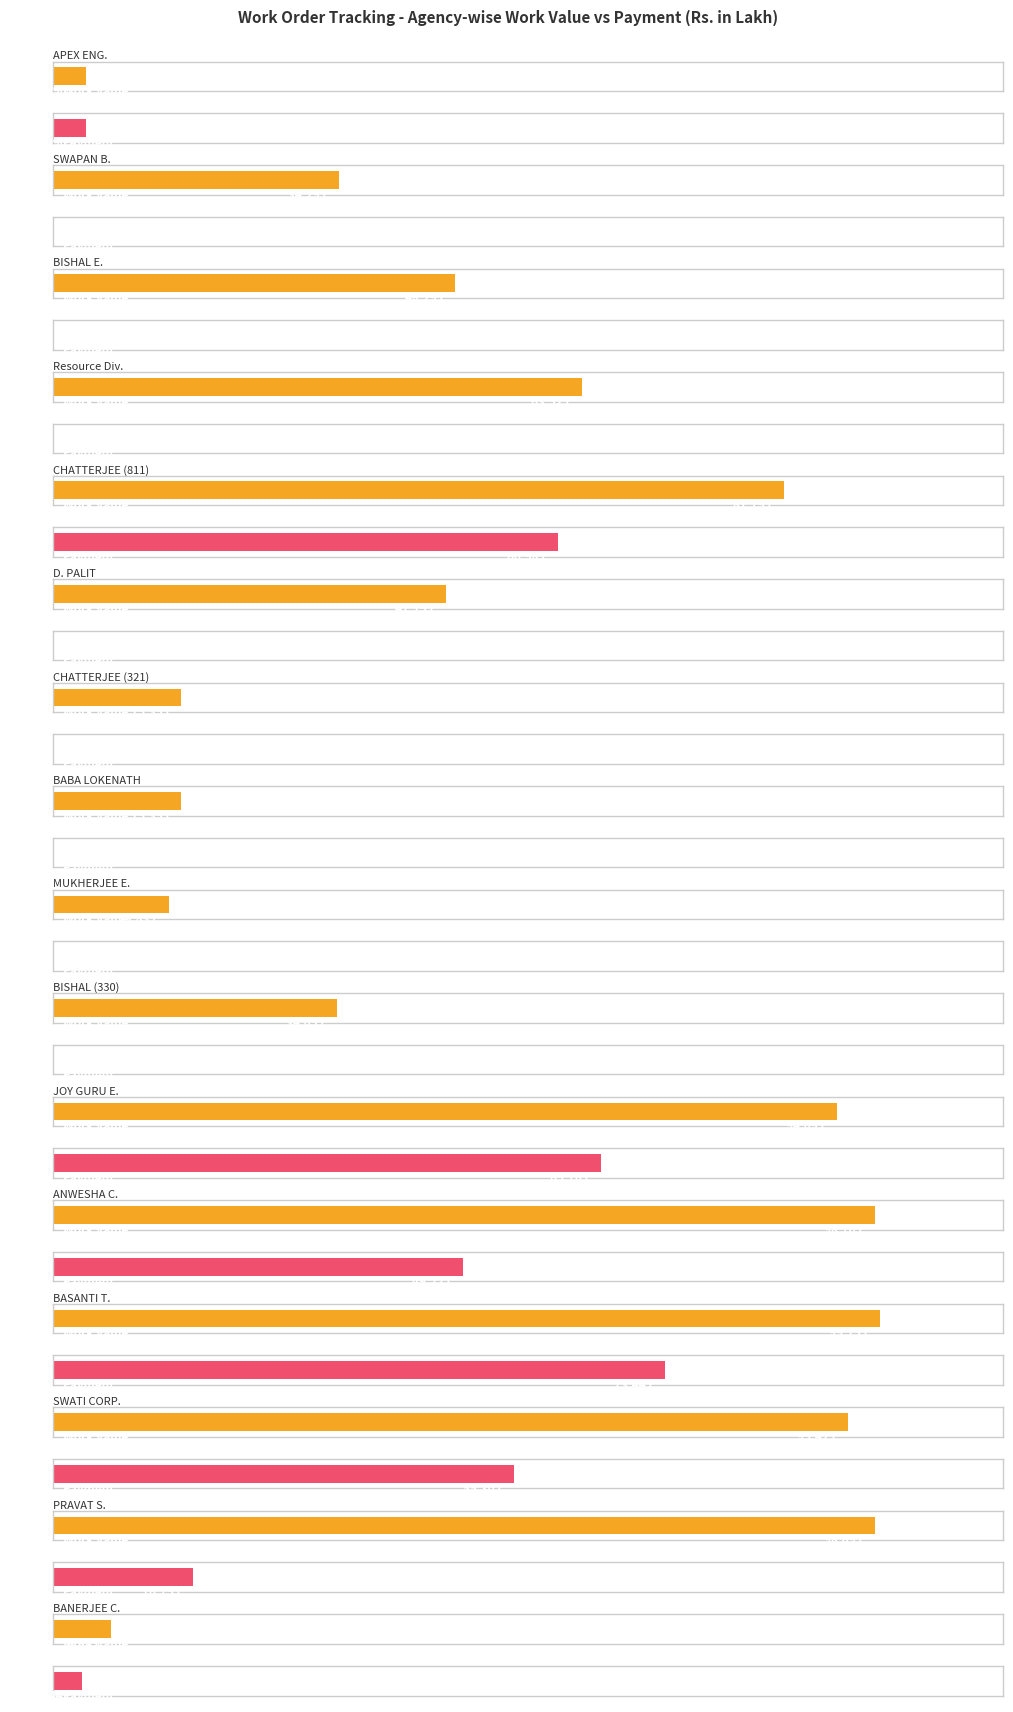

Which category has the lowest value in the Work Value series?

APEX ENGINEERING